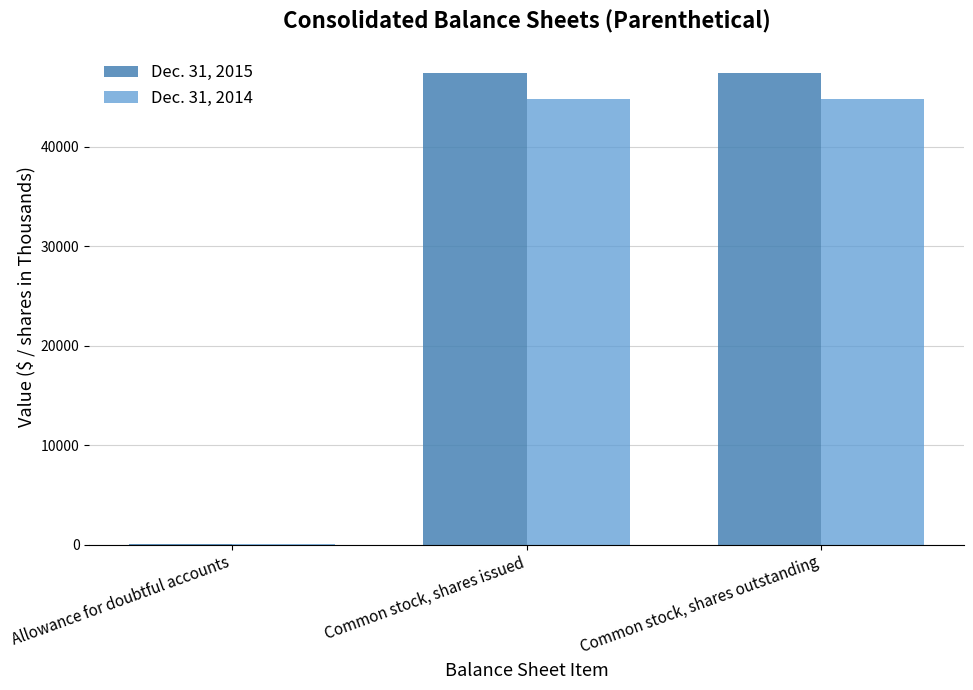

What is the difference between the Dec. 31, 2015 values at Common stock, shares issued and Allowance for doubtful accounts?

47385